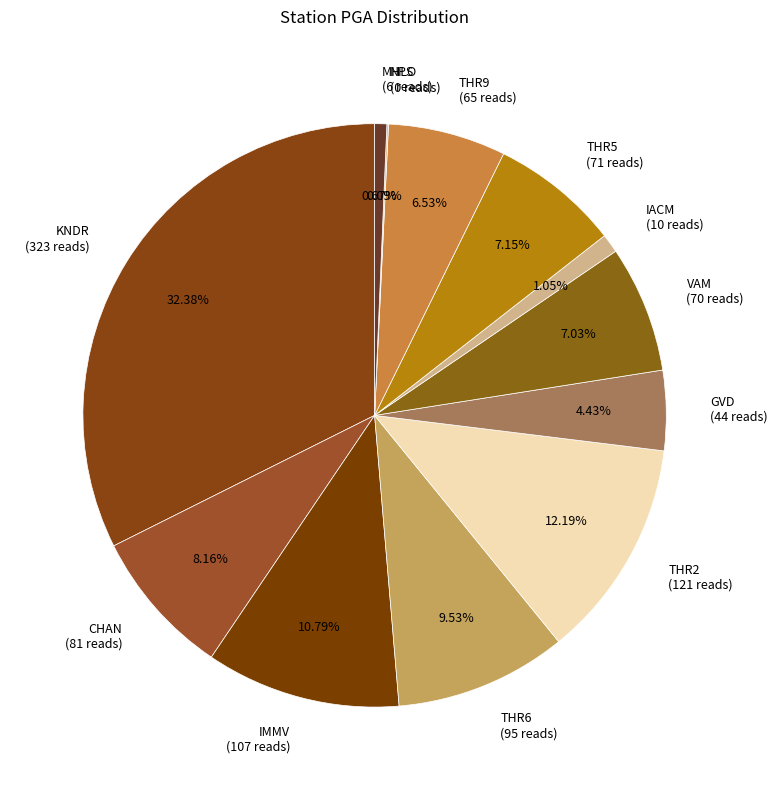

Does THR6 (95 reads) represent more than half of the total?

No